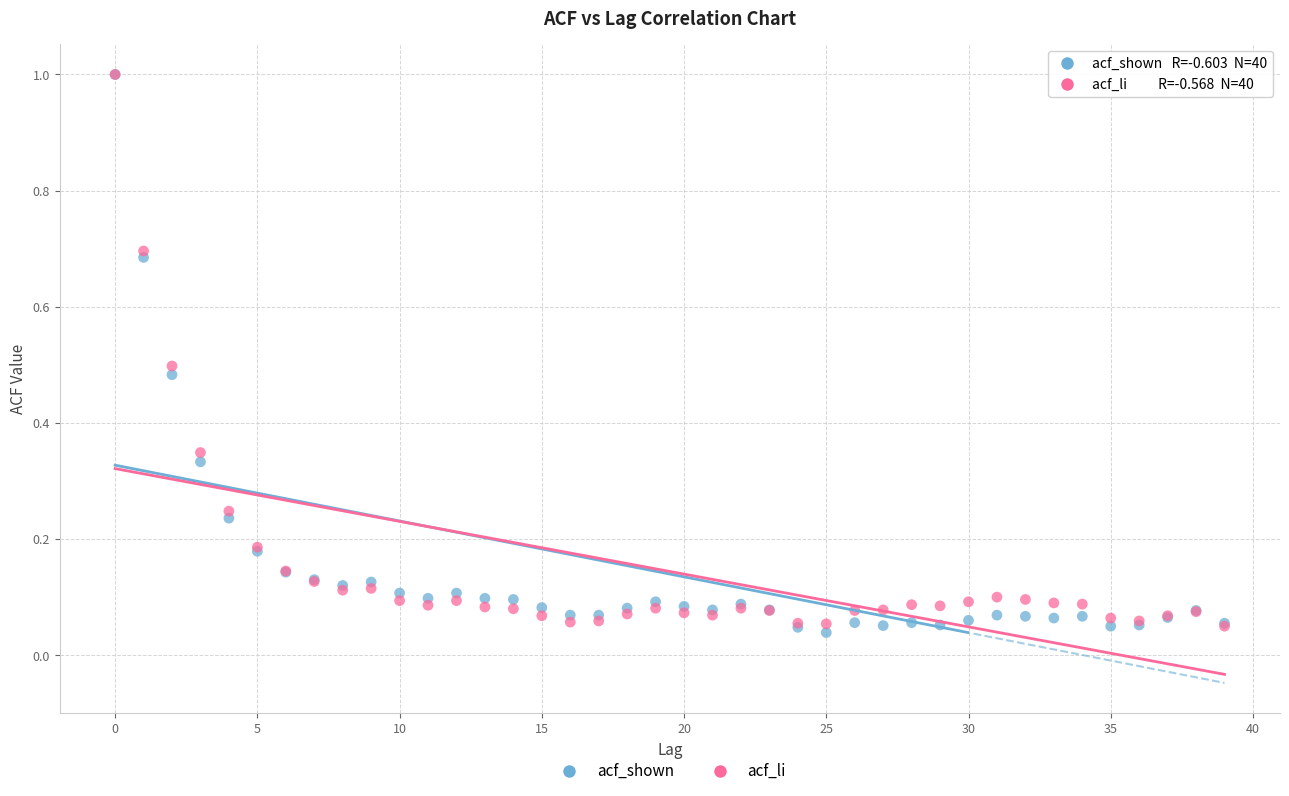

What are all the series names shown in the legend?

acf_shown, acf_li